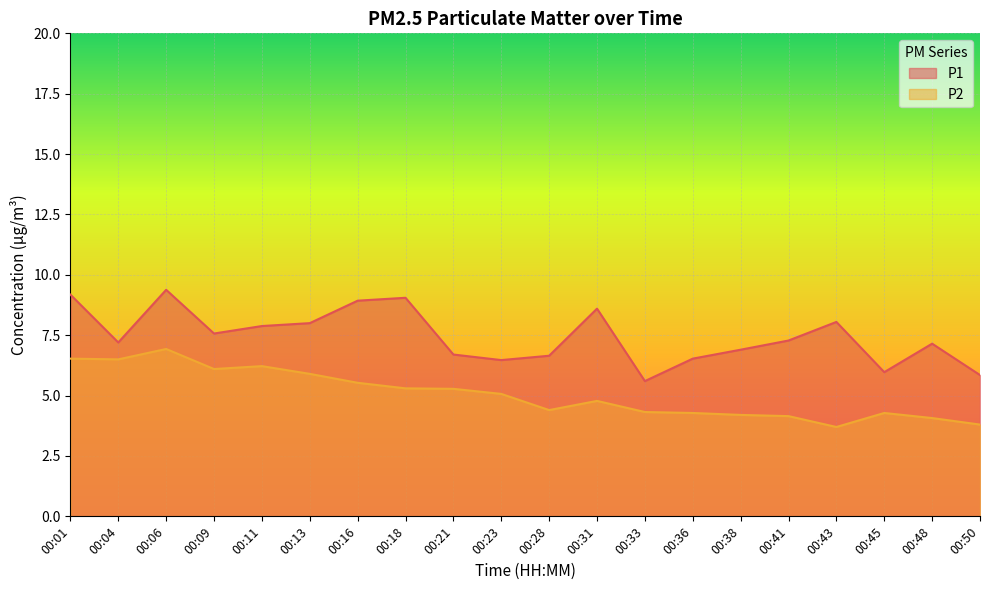

Reading left to right, list all the values displayed in this chart.

P1: 00:01=9.2	00:04=7.2	00:06=9.4	00:09=7.6	00:11=7.9	00:13=8.0	00:16=8.9	00:18=9.1	00:21=6.7	00:23=6.5	00:28=6.7	00:31=8.6	00:33=5.6	00:36=6.5	00:38=6.9	00:41=7.3	00:43=8.1	00:45=6.0	00:48=7.2	00:50=5.8
P2: 00:01=6.5	00:04=6.5	00:06=6.9	00:09=6.1	00:11=6.2	00:13=5.9	00:16=5.5	00:18=5.3	00:21=5.3	00:23=5.1	00:28=4.4	00:31=4.8	00:33=4.3	00:36=4.3	00:38=4.2	00:41=4.2	00:43=3.7	00:45=4.3	00:48=4.1	00:50=3.8